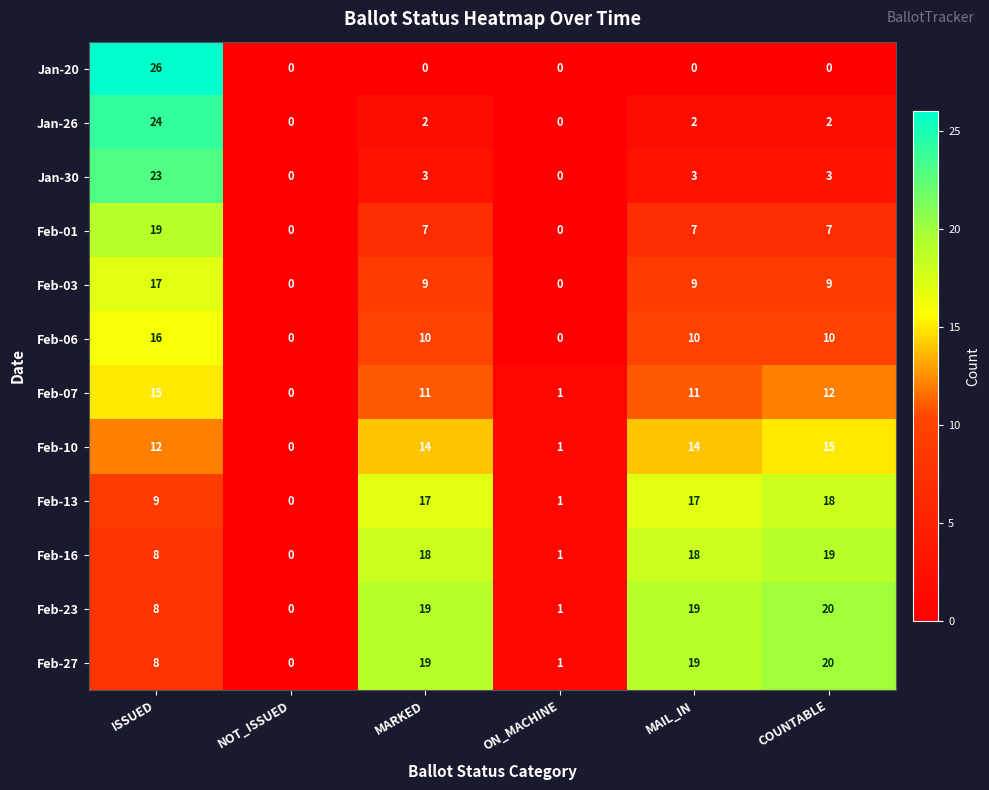

Which series has the widest spread of values?

Jan-20